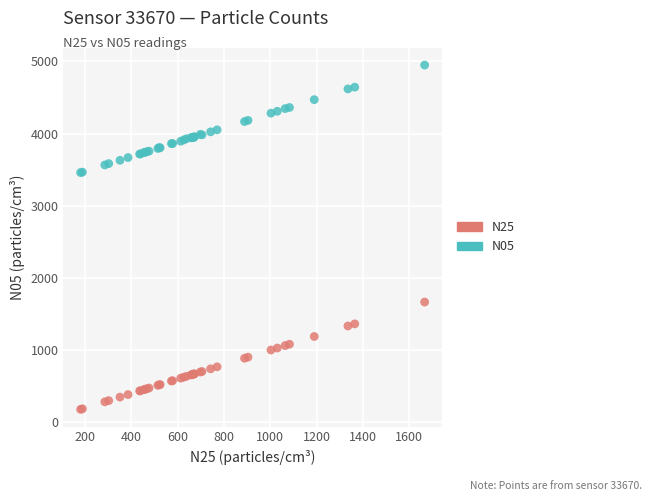

What is the X range (max minus min) for the scatter plot?

1485.6